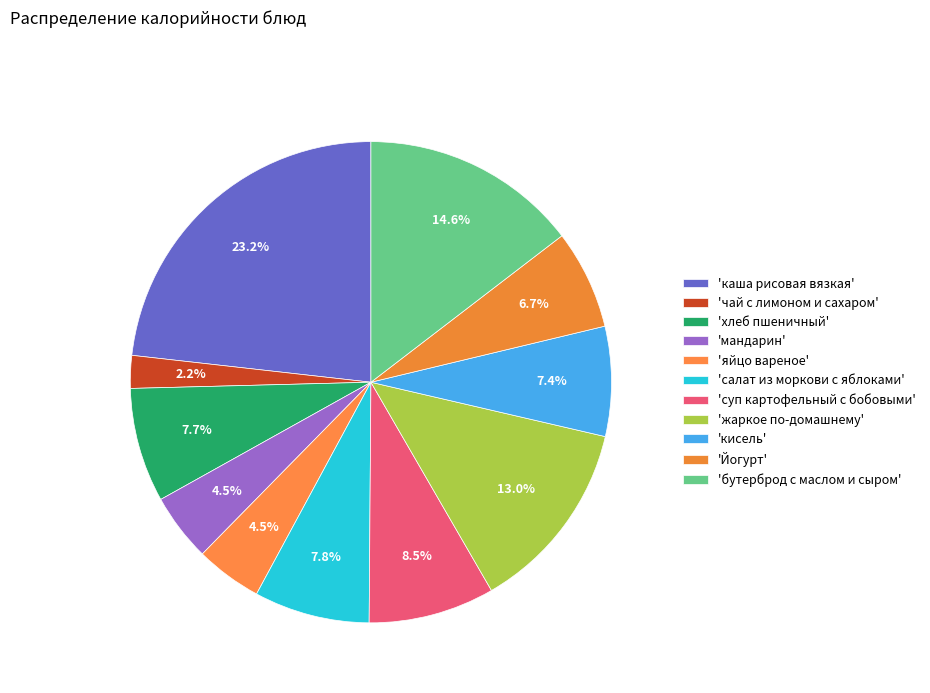

Which slice is the largest?

каша рисовая вязкая